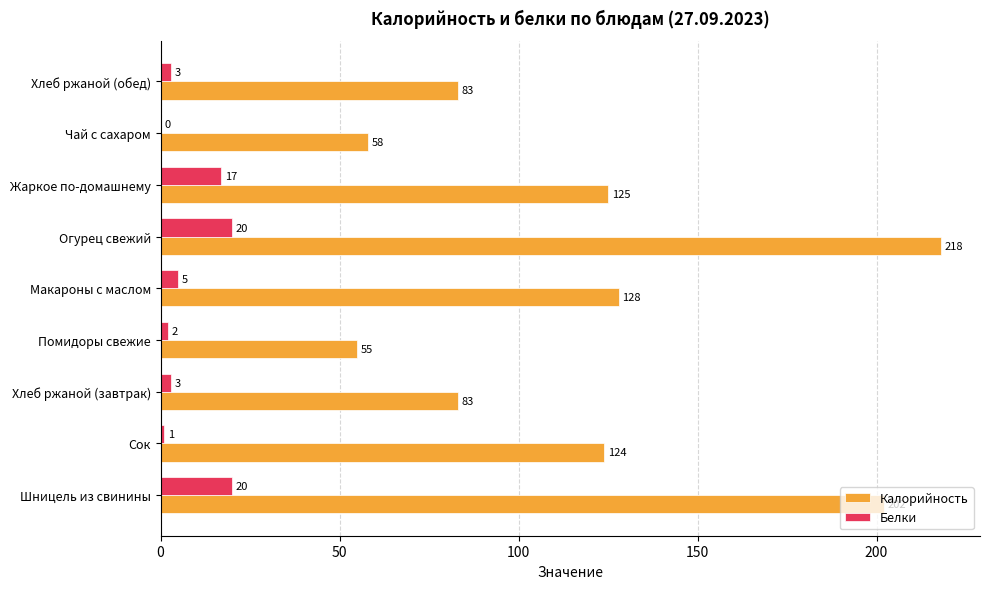

The Калорийность series shows 202 at Шницель из свинины. True or false?

True